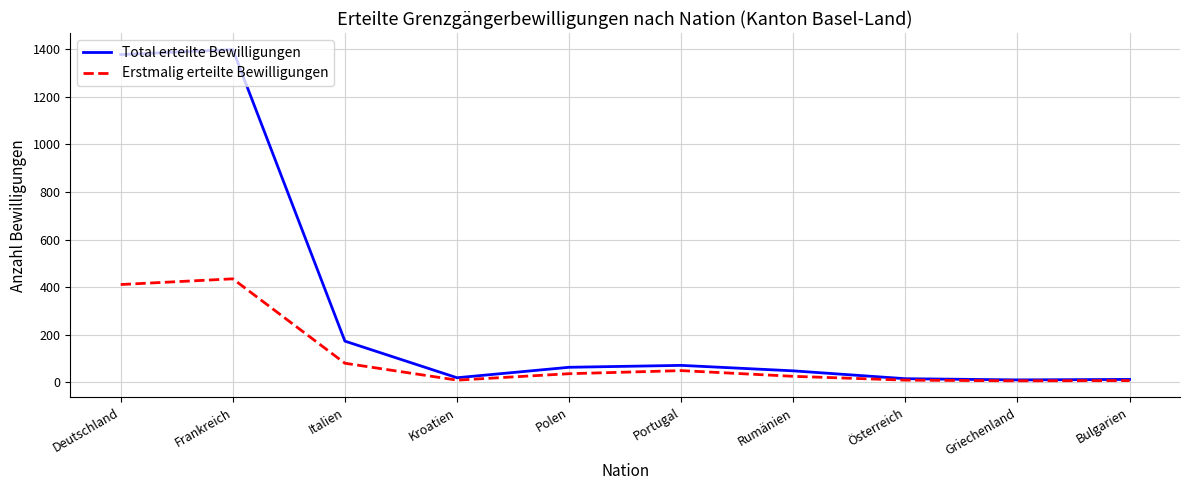

Does the chart have visible grid lines?

Yes